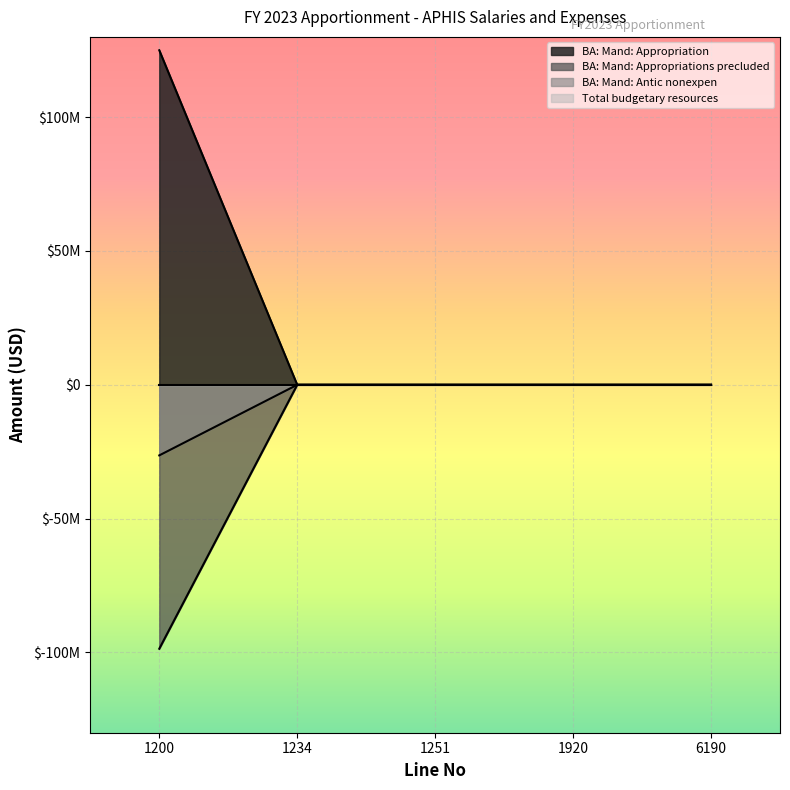

What is the sum of the BA: Mand: Antic nonexpen values at 1234 and 1200?

-26375000